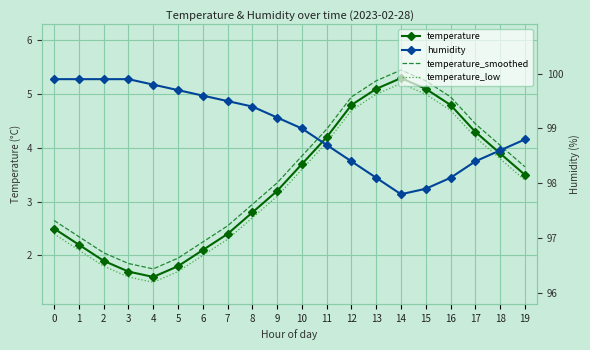

How many distinct data groups are displayed?

4